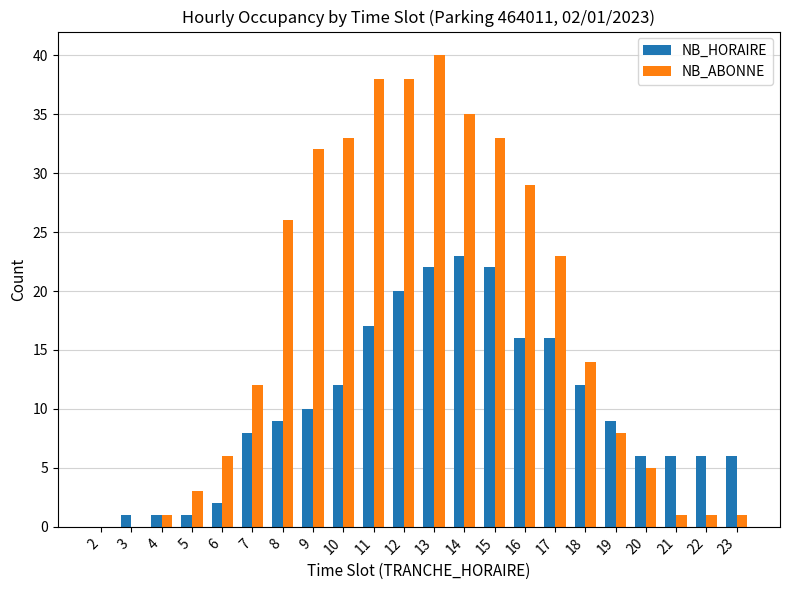

How many series are shown in this chart?

2